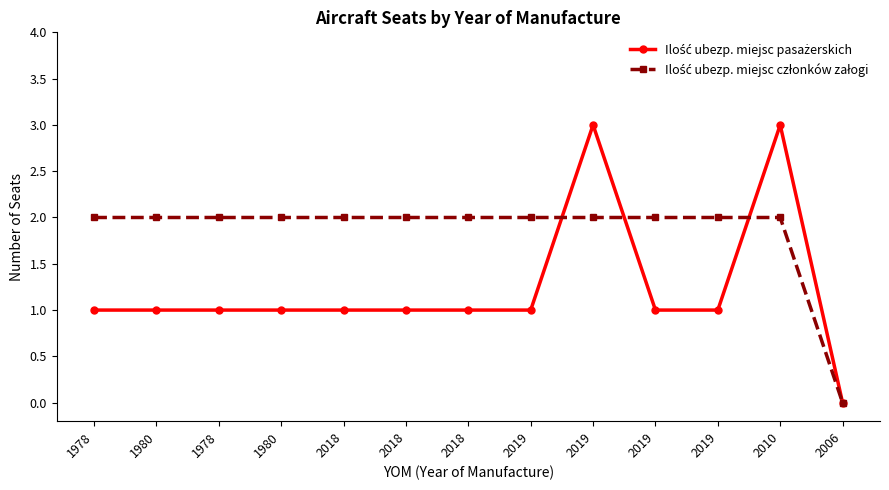

How many distinct data groups are displayed?

2